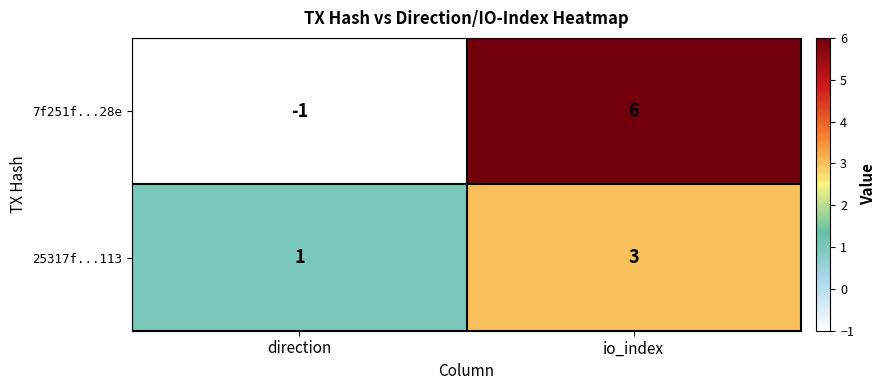

Which series has the largest total across all categories?

7f251f...28e